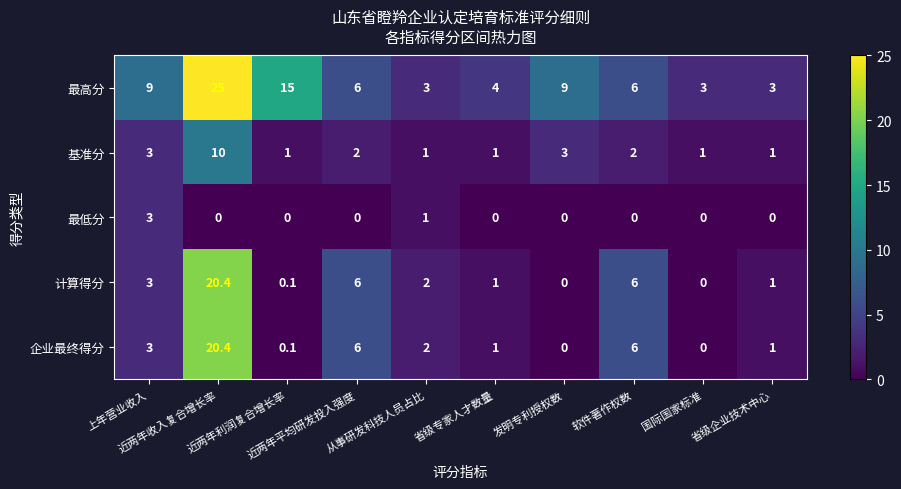

Which series has the largest range (max minus min)?

最高分